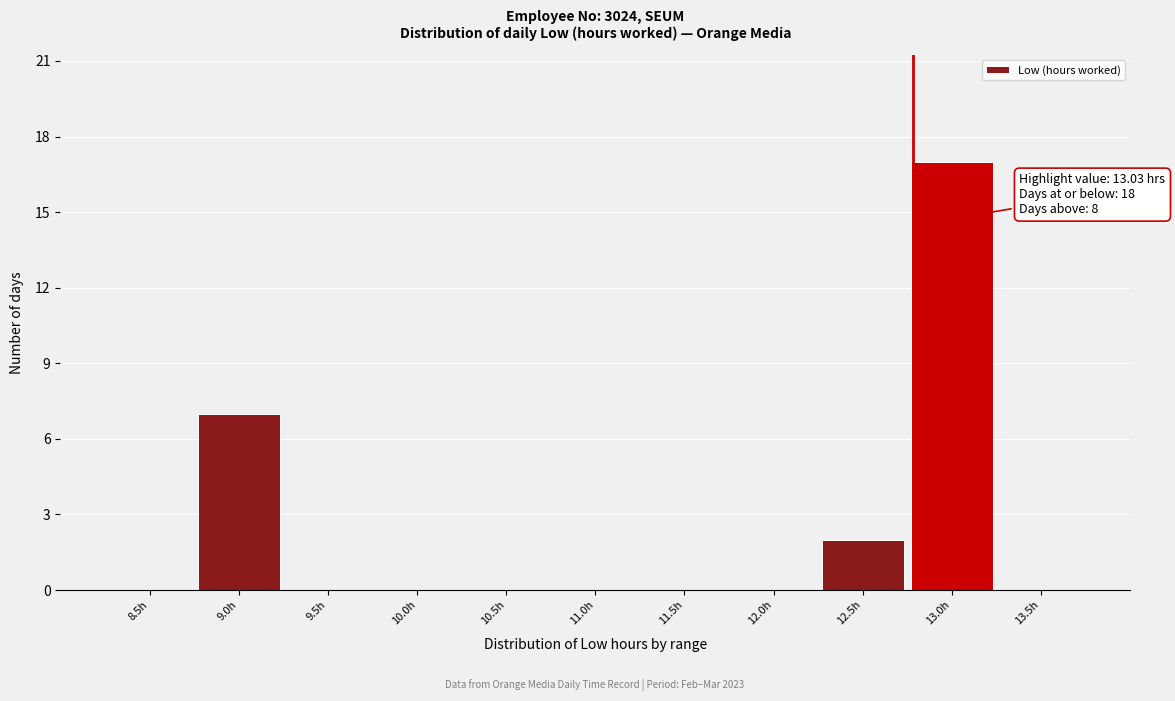

Reading left to right, transcribe all the data shown in this chart.

8.5h=0	9.0h=7	9.5h=0	10.0h=0	10.5h=0	11.0h=0	11.5h=0	12.0h=0	12.5h=2	13.0h=17	13.5h=0